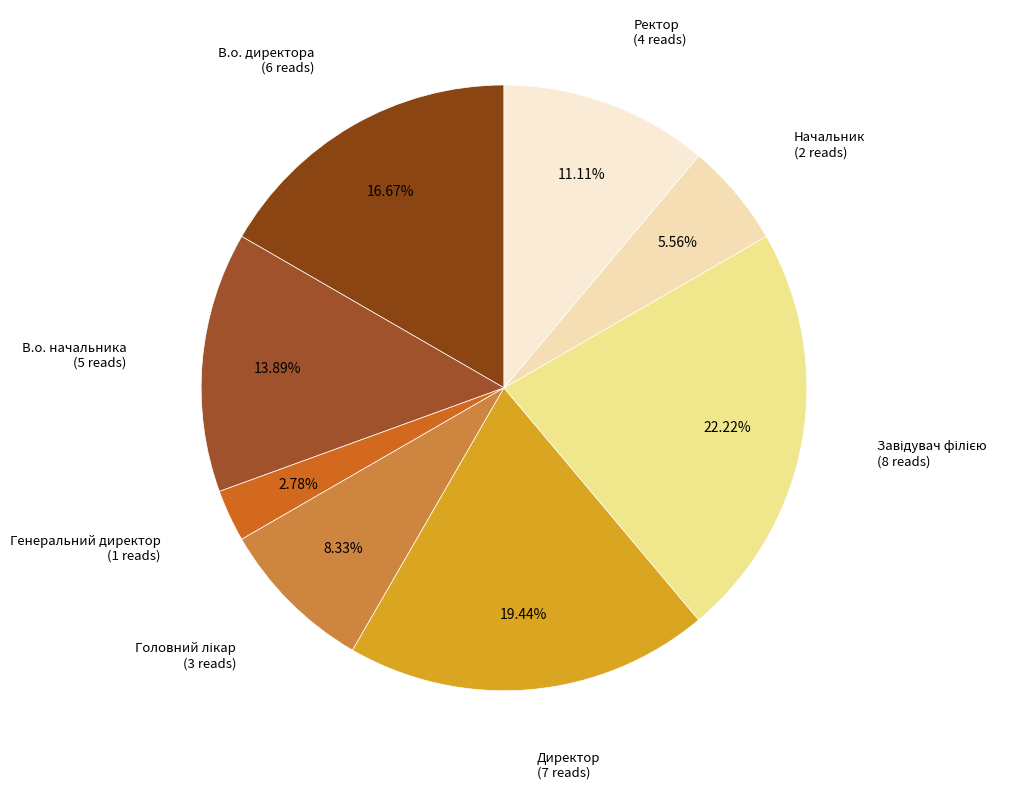

Count the number of slices in the pie.

8